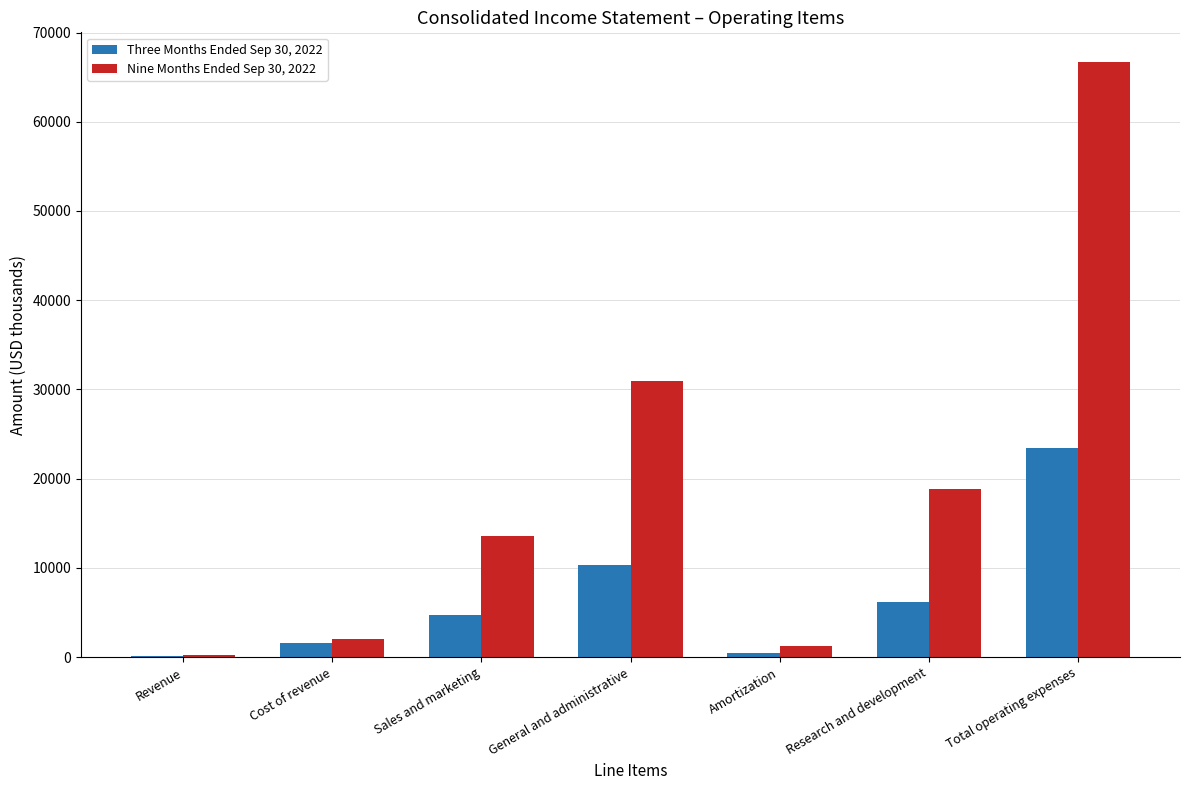

Which category has the highest value in the Three Months Ended Sep 30, 2022 series?

Total operating expenses